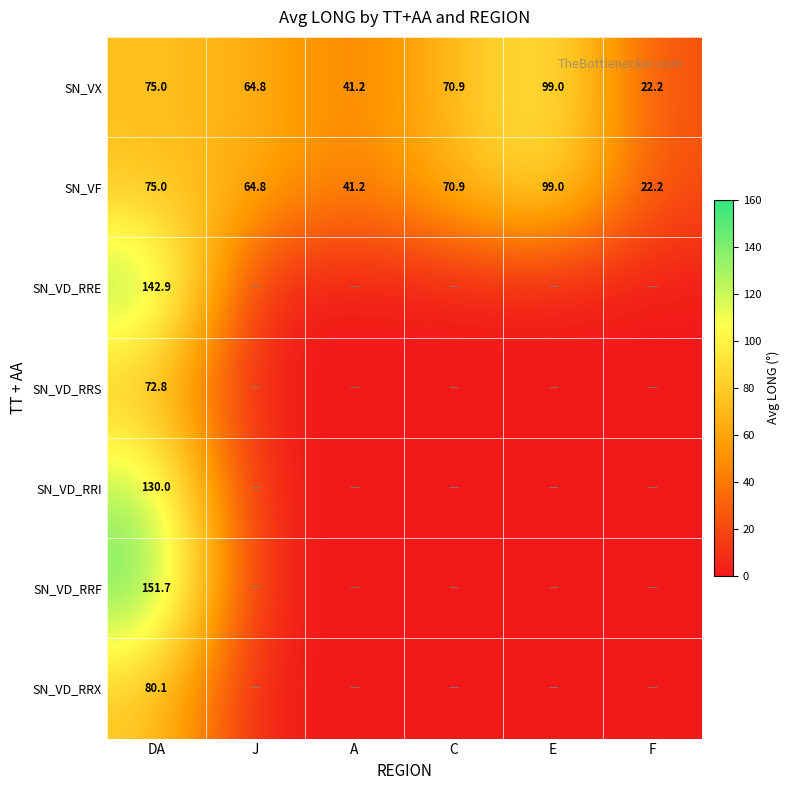

What is the difference between the second highest and minimum values in the SN_VX series?

52.8